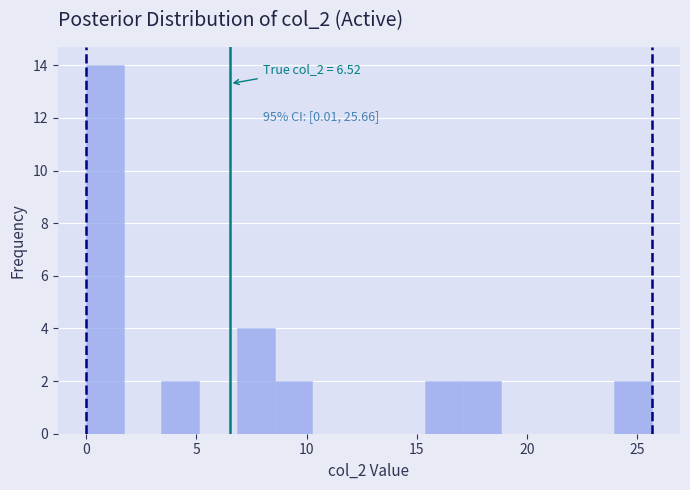

Read against the x-axis, roughly where is the centre of the tallest bar?

1.0